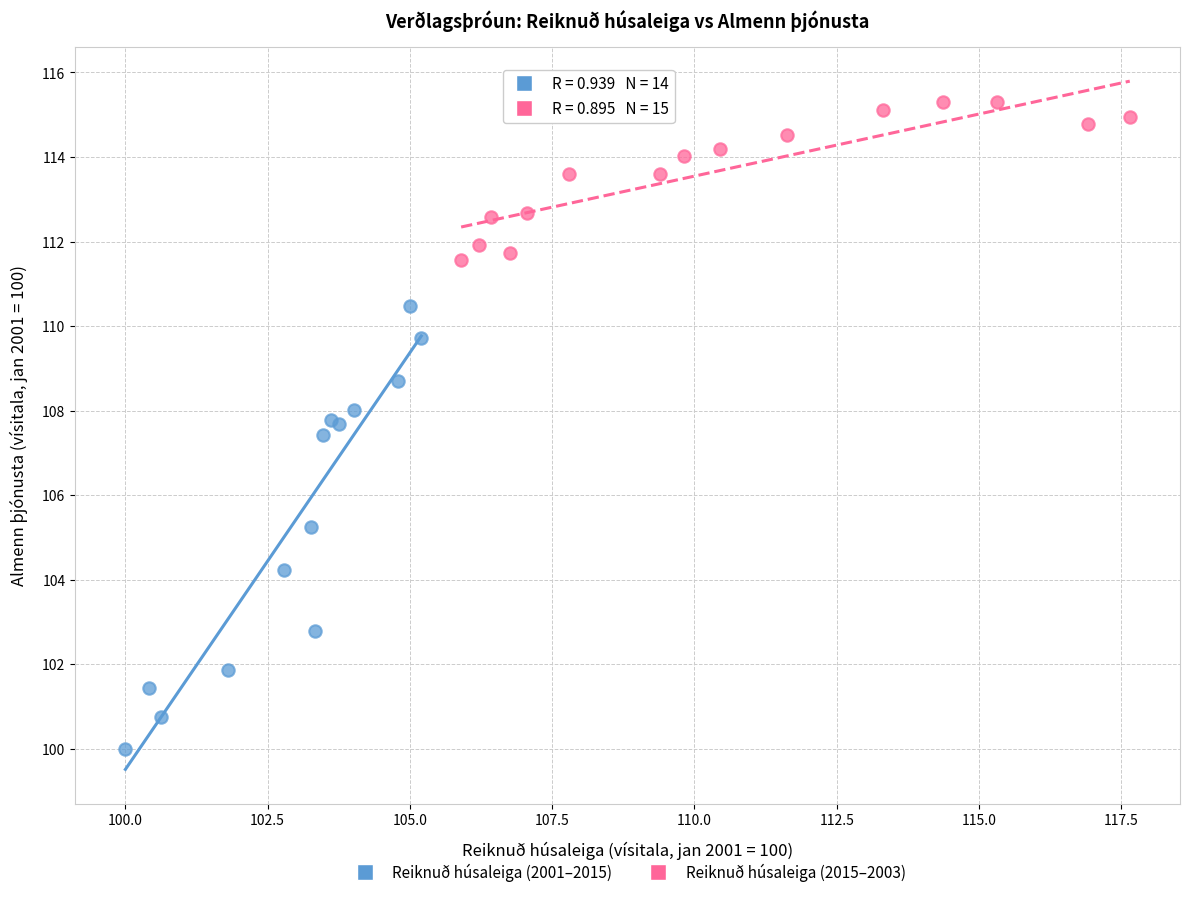

Which series contains the highest Y value?

Reiknuð húsaleiga (2015–2003)